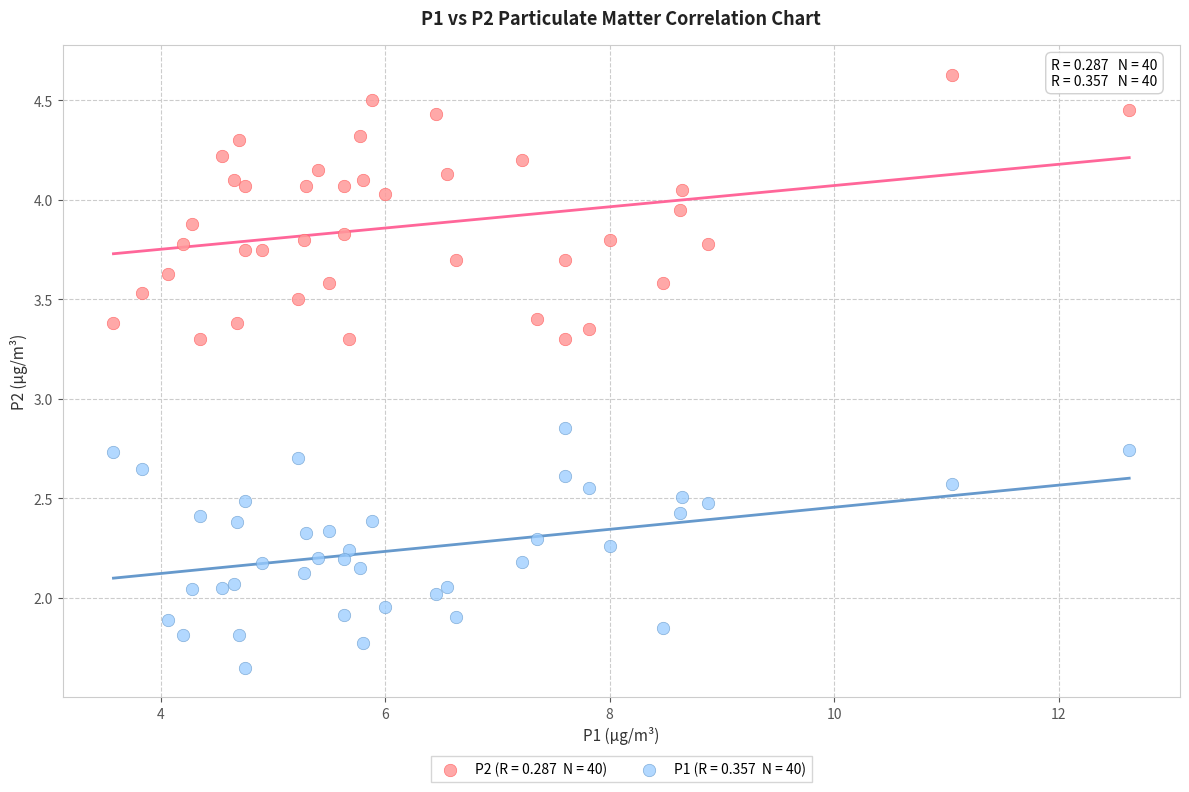

Across all data points, what is the range of X values (max minus min)?

9.1